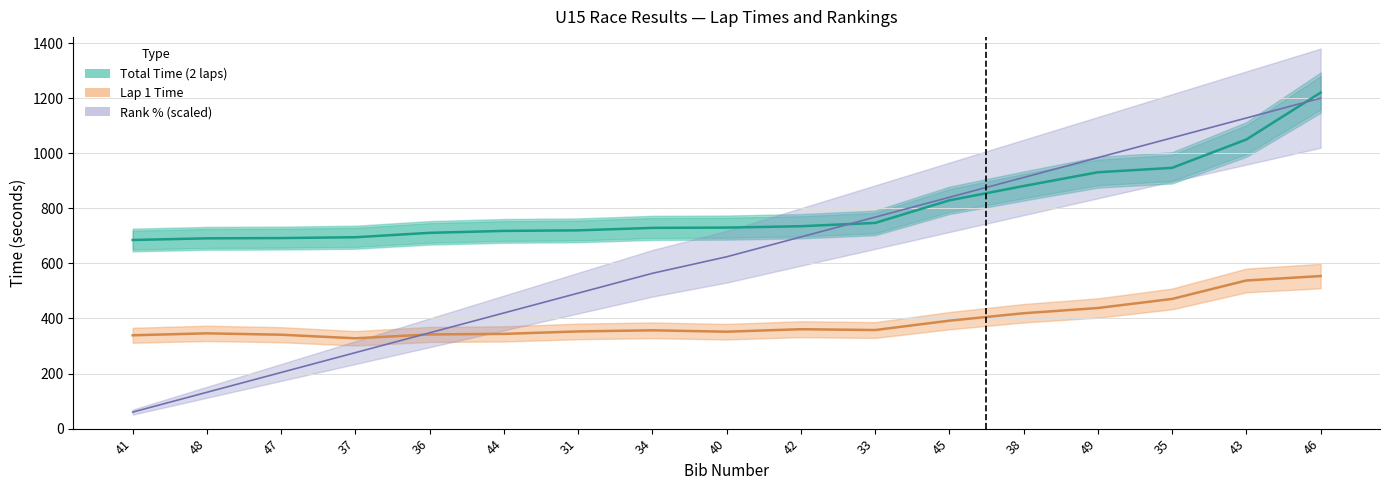

List the series in order of their overall mean, lowest first.

Lap 1 Time, Rank % (scaled), Total Time (2 laps)